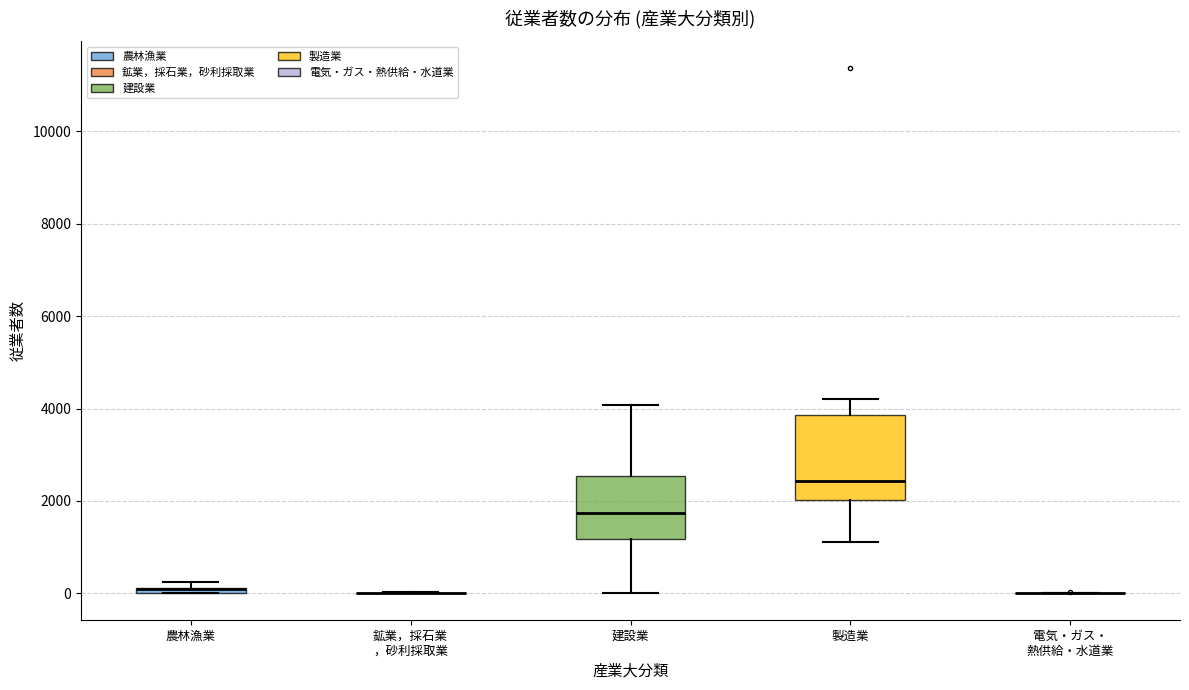

Comparing the boxes themselves (not the whiskers), which one is the tallest?

製造業